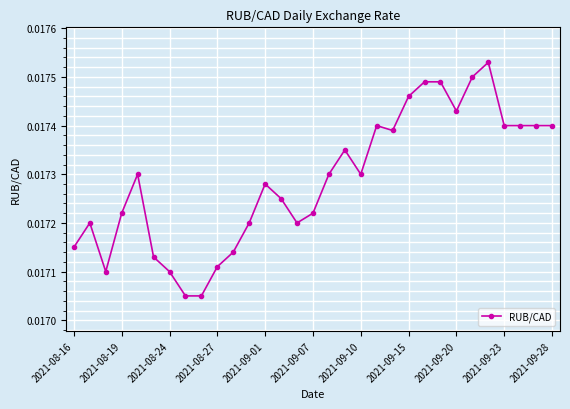

Count the values in the range 0 to 1.

31